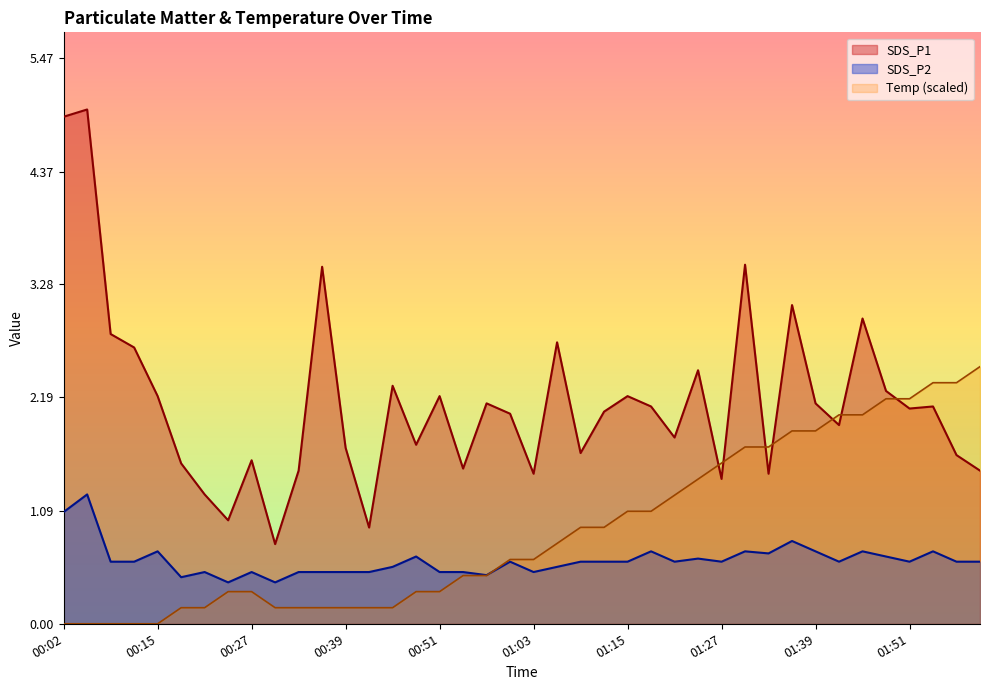

Where is SDS_P1 nearest to the value 2?

01:00